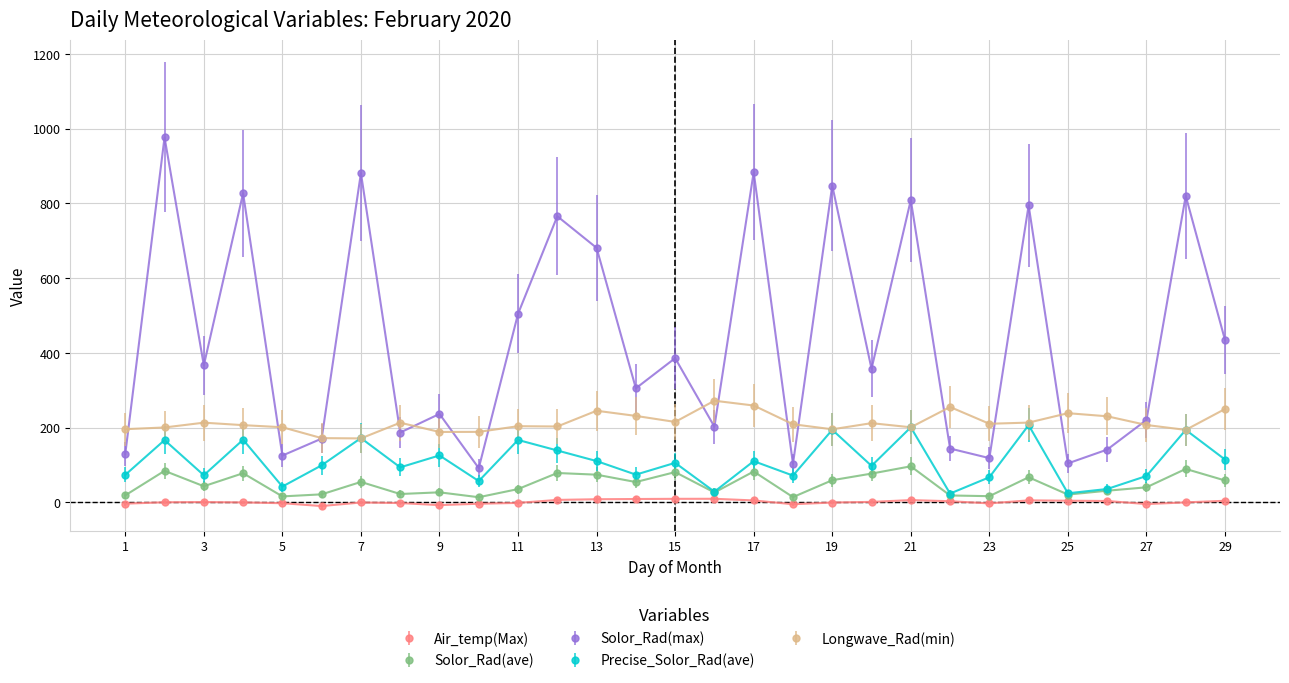

True or false: Solor_Rad(max) has more than 1 points higher than both neighbors.

True